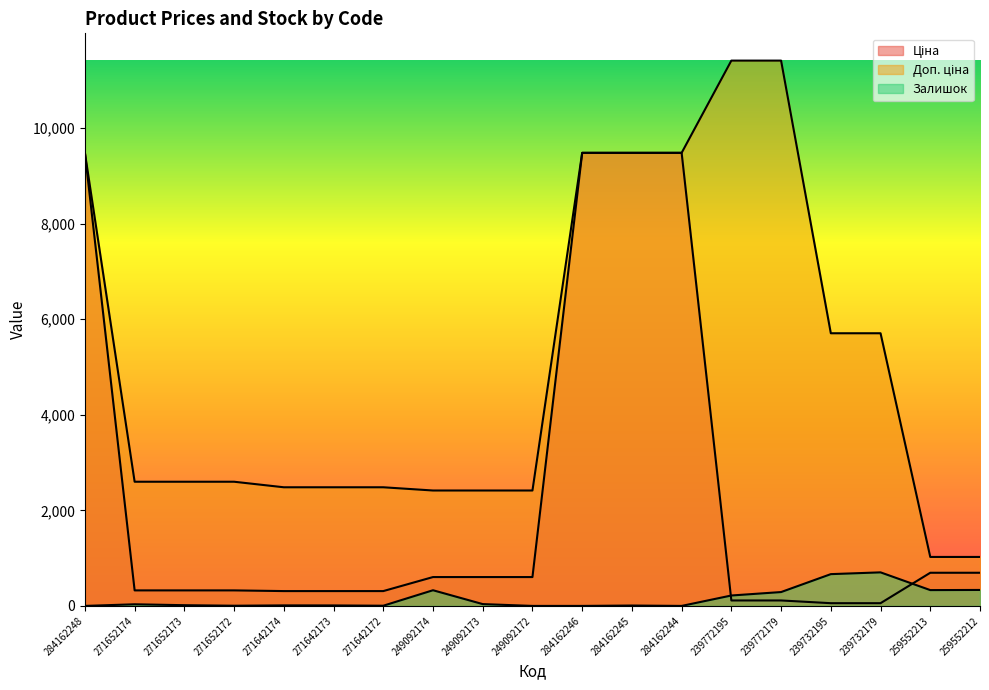

Reading right to left, extract all data points from this chart.

Ціна: 259552212=693.7	259552213=693.7	239732179=57.0	239732195=57.0	239772179=114.1	239772195=114.1	284162244=9480.1	284162245=9480.1	284162246=9480.1	249092172=603.7	249092173=603.7	249092174=603.7	271642172=310.3	271642173=310.3	271642174=310.3	271652172=324.8	271652173=324.8	271652174=324.8	284162248=9480.1
Доп. ціна: 259552212=1024.6	259552213=1024.6	239732179=5705.0	239732195=5705.0	239772179=11410.0	239772195=11410.0	284162244=9480.1	284162245=9480.1	284162246=9480.1	249092172=2414.8	249092173=2414.8	249092174=2414.8	271642172=2482.4	271642173=2482.4	271642174=2482.4	271652172=2598.3	271652173=2598.3	271652174=2598.3	284162248=9480.1
Залишок: 259552212=334.0	259552213=331.0	239732179=702.0	239732195=665.0	239772179=290.0	239772195=218.0	284162244=0.0	284162245=8.0	284162246=0.0	249092172=0.0	249092173=38.0	249092174=328.0	271642172=4.0	271642173=10.0	271642174=11.0	271652172=4.0	271652173=15.0	271652174=34.0	284162248=0.0